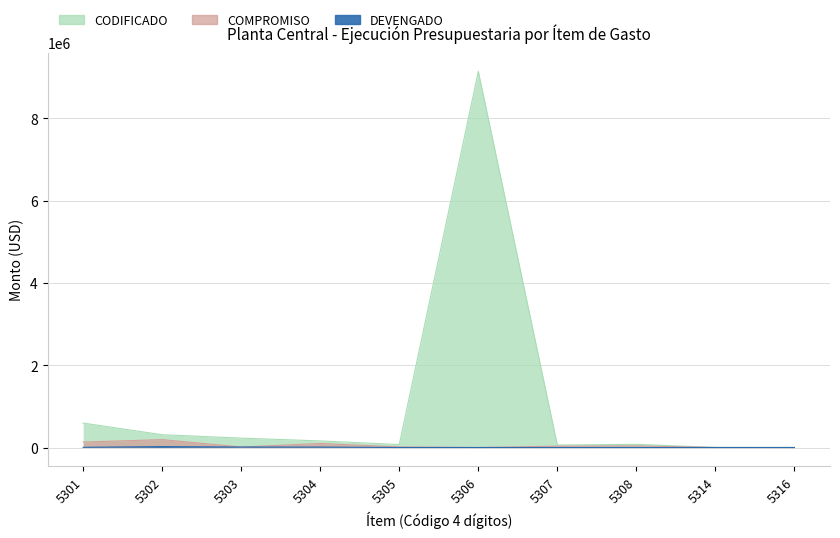

What are all the series names shown in the legend?

CODIFICADO, COMPROMISO, DEVENGADO